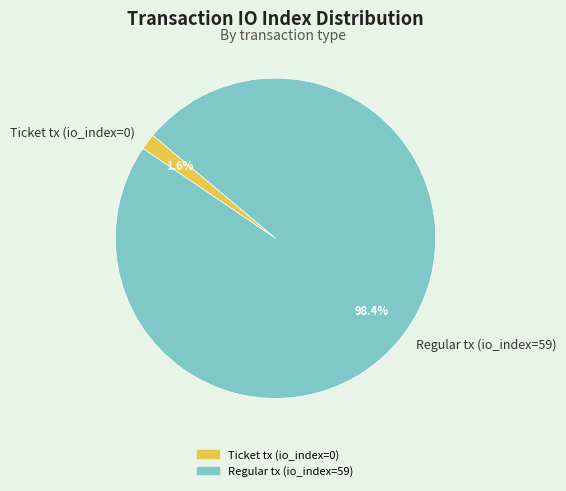

Does Regular tx (io_index=59) account for over 50% of the chart?

Yes